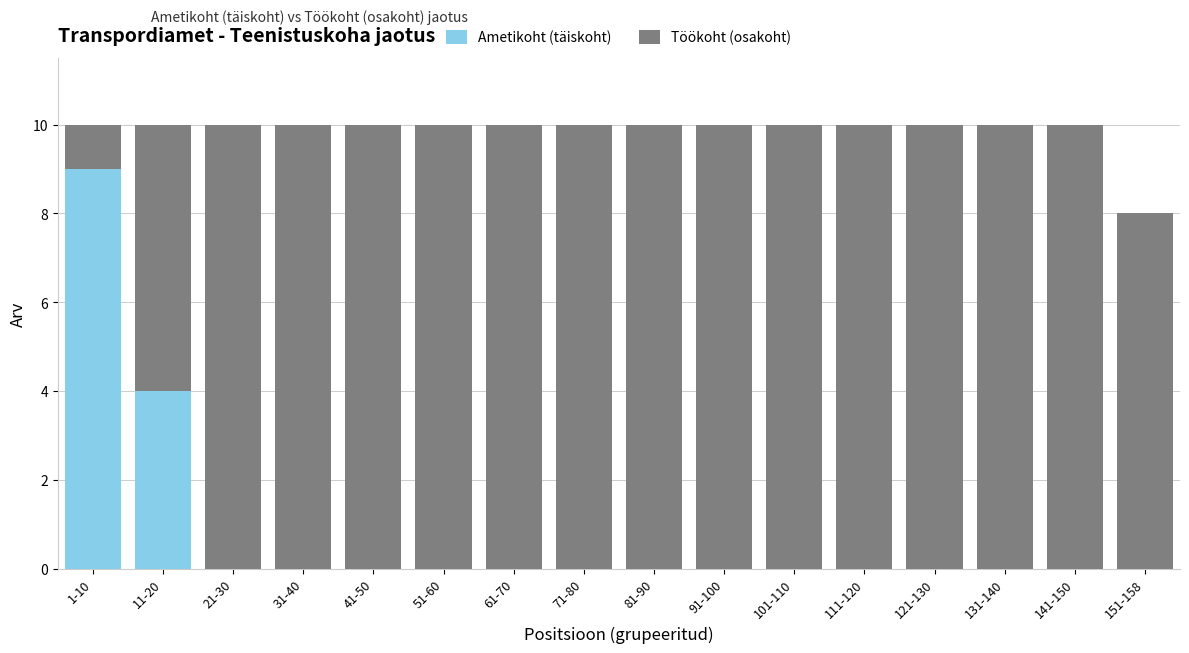

What is the total value across all series at 111-120?

10